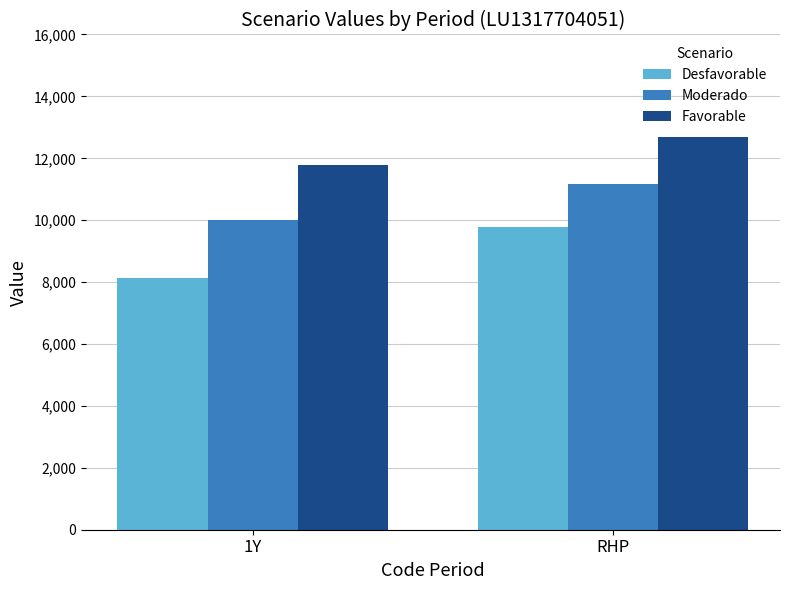

How many bars are there in each group?

3